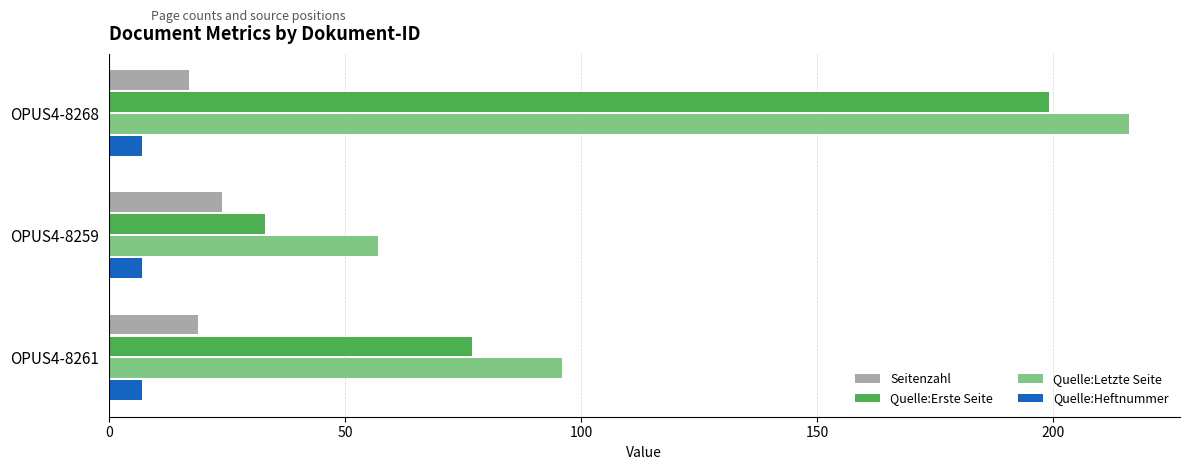

Between OPUS4-8259 and OPUS4-8261, which series saw the biggest shift?

Quelle:Erste Seite